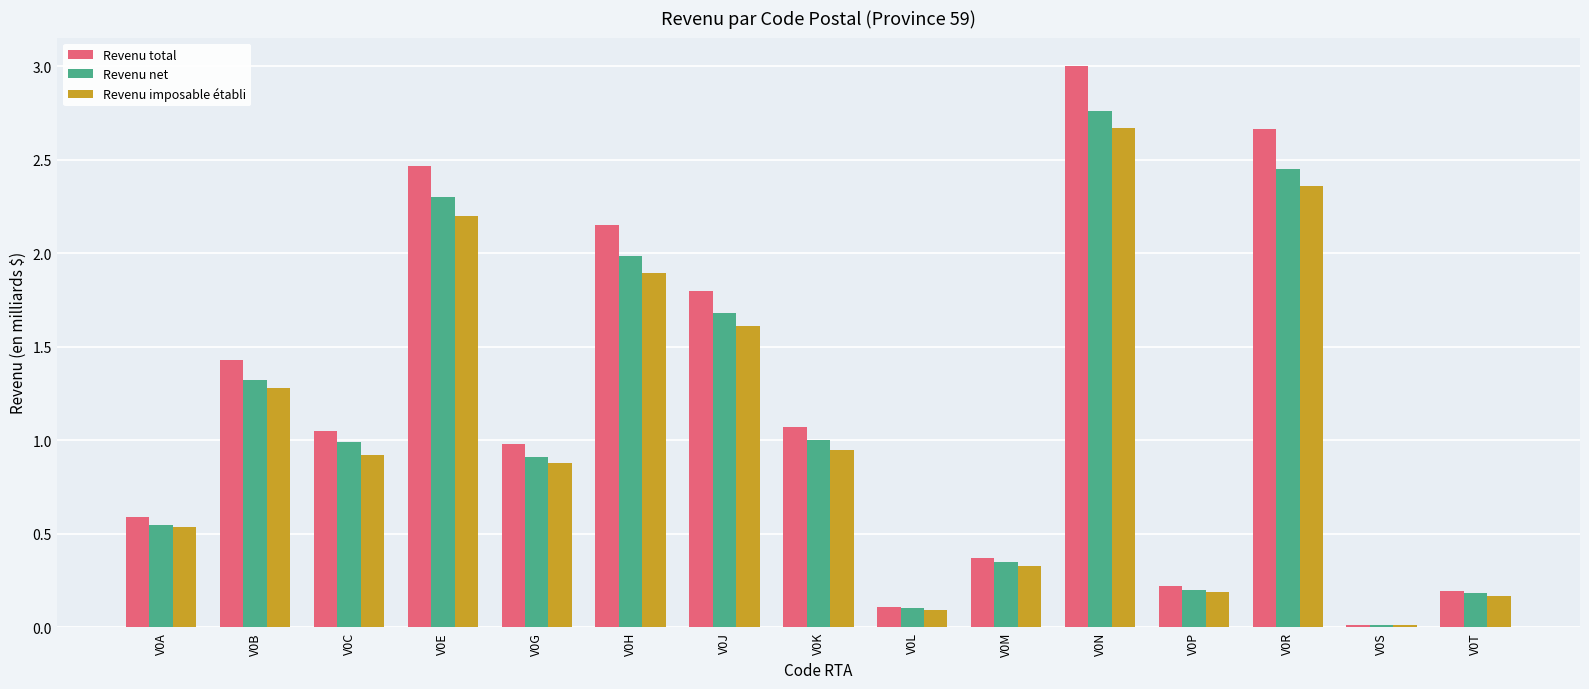

Which series has the largest total across all categories?

Revenu total